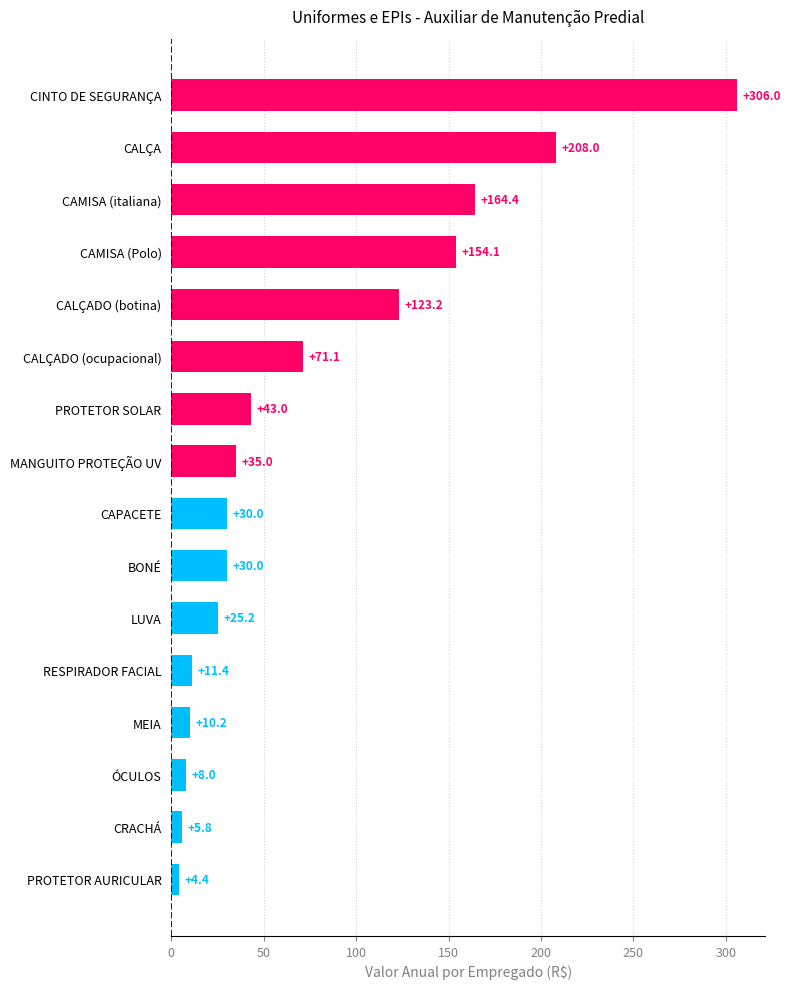

Reading top to bottom, list all the values displayed in this chart.

CINTO DE SEGURANÇA=306.0	CALÇA=208.0	CAMISA (italiana)=164.4	CAMISA (Polo)=154.1	CALÇADO (botina)=123.2	CALÇADO (ocupacional)=71.1	PROTETOR SOLAR=43.0	MANGUITO PROTEÇÃO UV=35.0	CAPACETE=30.0	BONÉ=30.0	LUVA=25.2	RESPIRADOR FACIAL=11.4	MEIA=10.2	ÓCULOS=8.0	CRACHÁ=5.8	PROTETOR AURICULAR=4.4